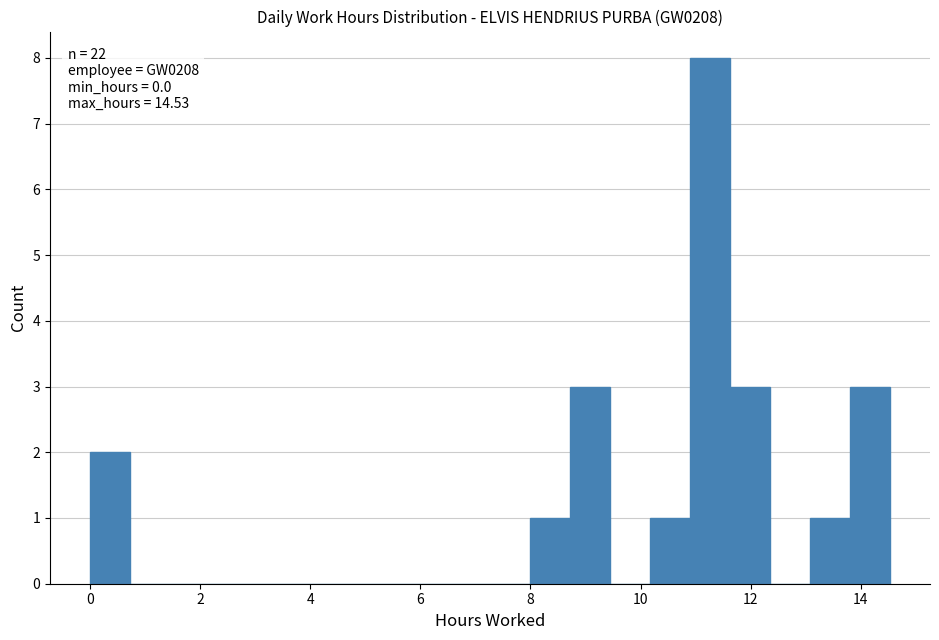

Around what value on the x-axis is the tallest bar? Give the approximate position of its centre, as read against the axis.

11.2